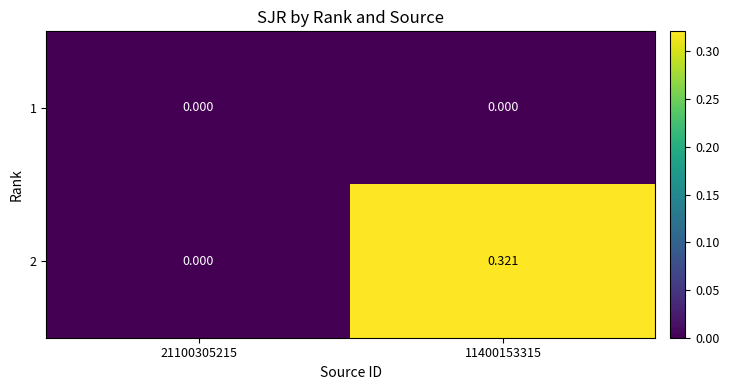

Reading left to right, list all the values displayed in this chart.

1: 21100305215=0.0	11400153315=0.0
2: 21100305215=0.0	11400153315=0.3